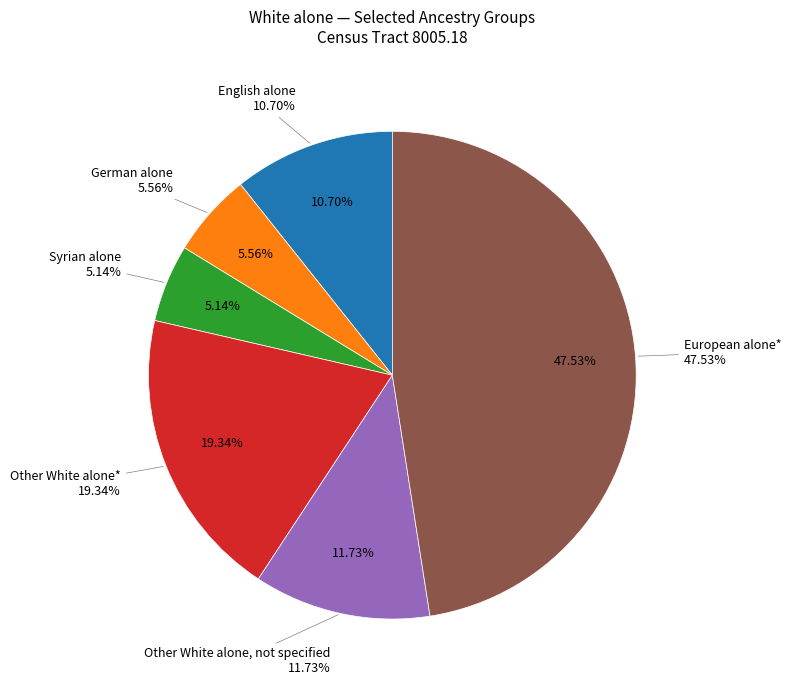

How many segments does this pie chart have?

6